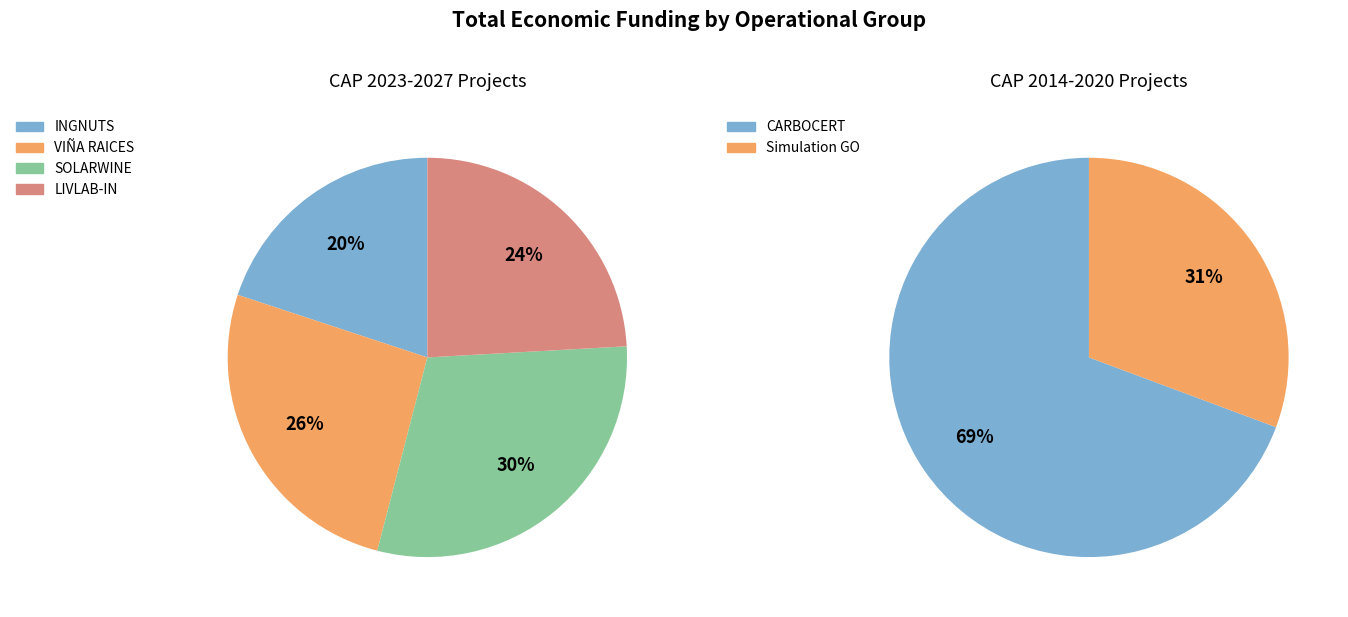

Which slice represents more than half of the pie?

CARBOCERT